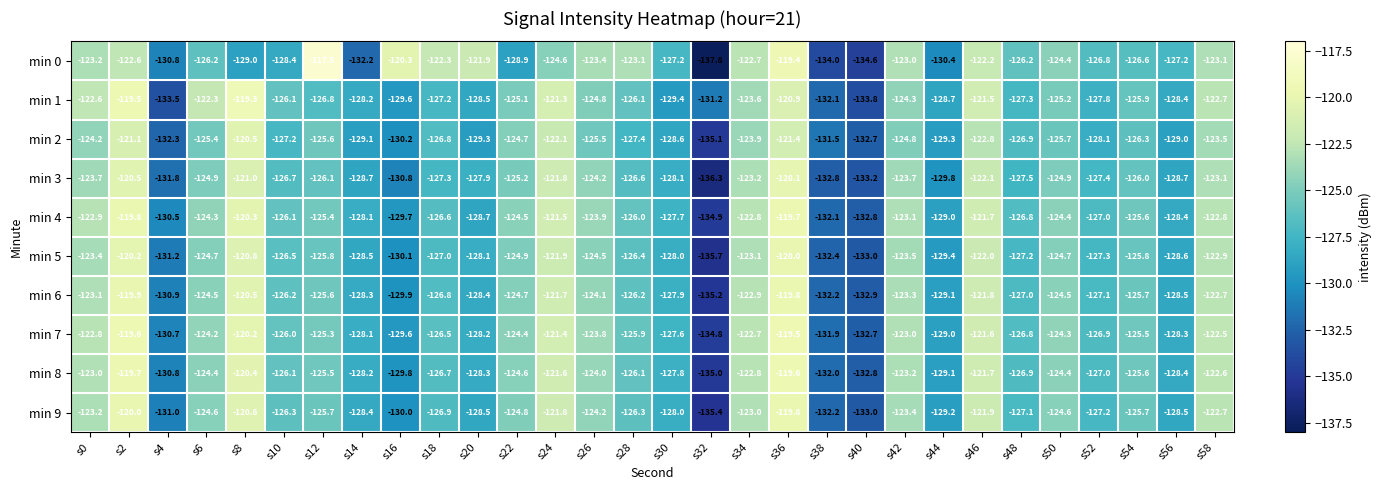

The min 4 series shows -130.5 at s4. True or false?

True